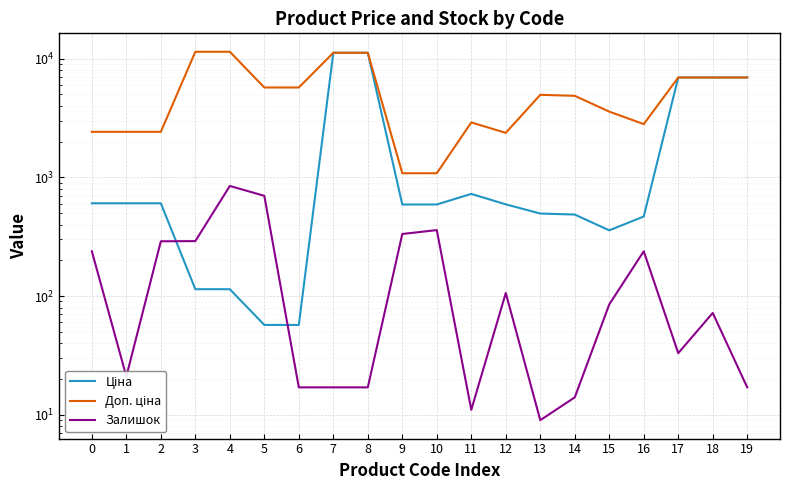

What is the approximate value of Залишок at 1?

21.0